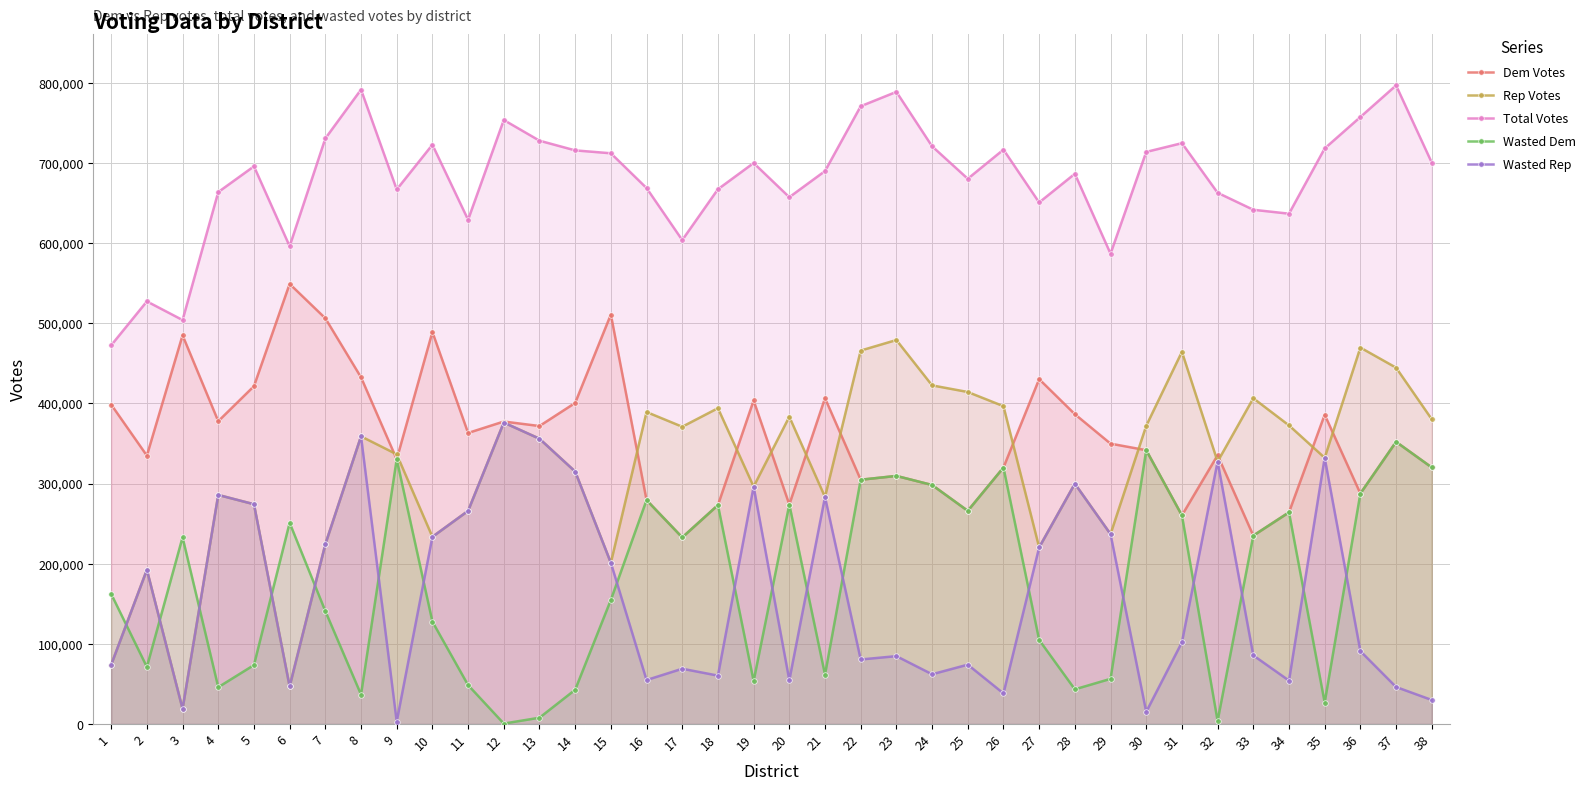

Count the number of data series in this chart.

5